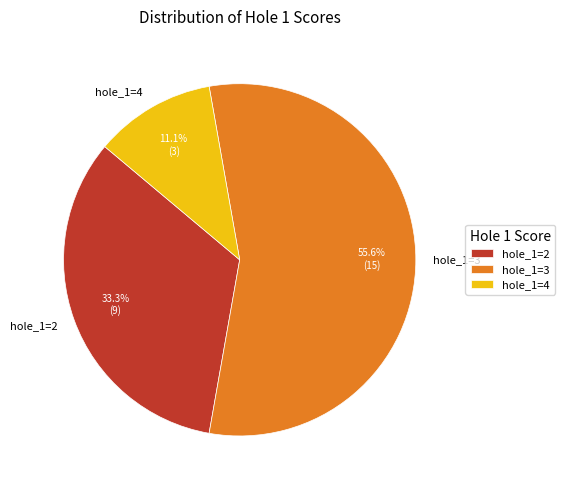

Combined, do hole_1=2 and hole_1=3 account for over 50%?

Yes